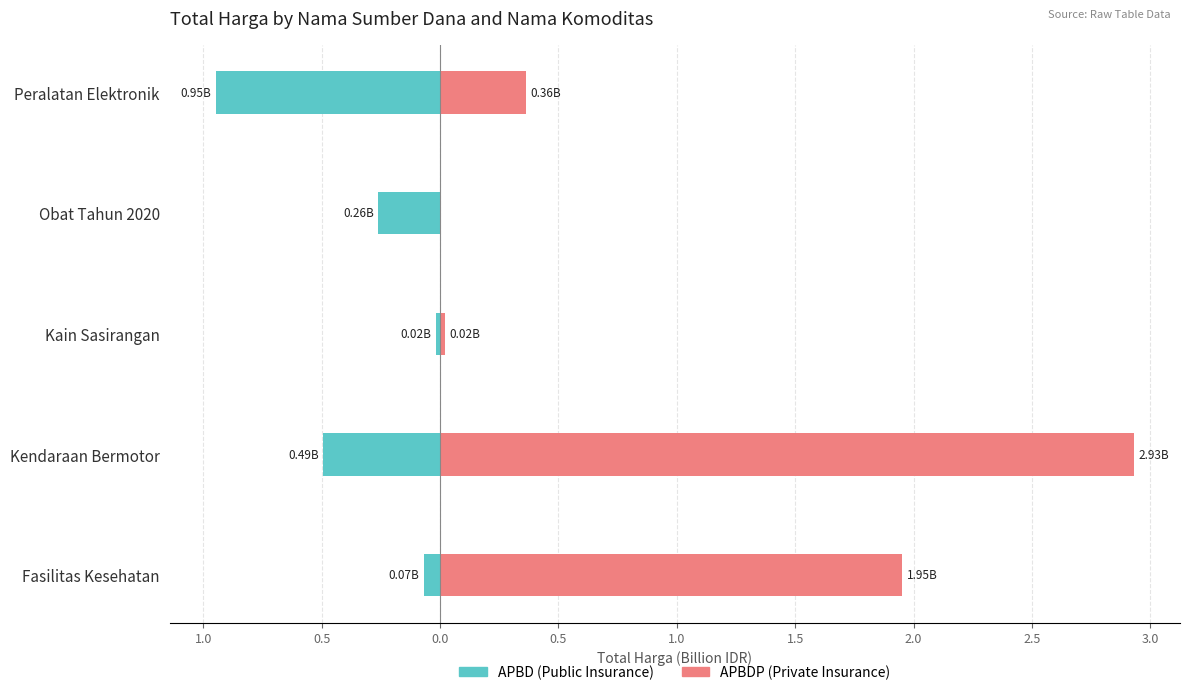

How many series are shown in this chart?

2